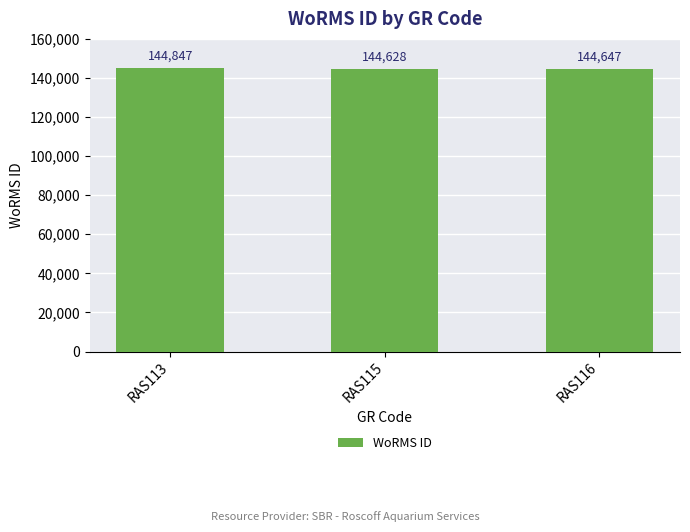

Reading left to right, what are all the values shown in this chart?

RAS113=144847	RAS115=144628	RAS116=144647